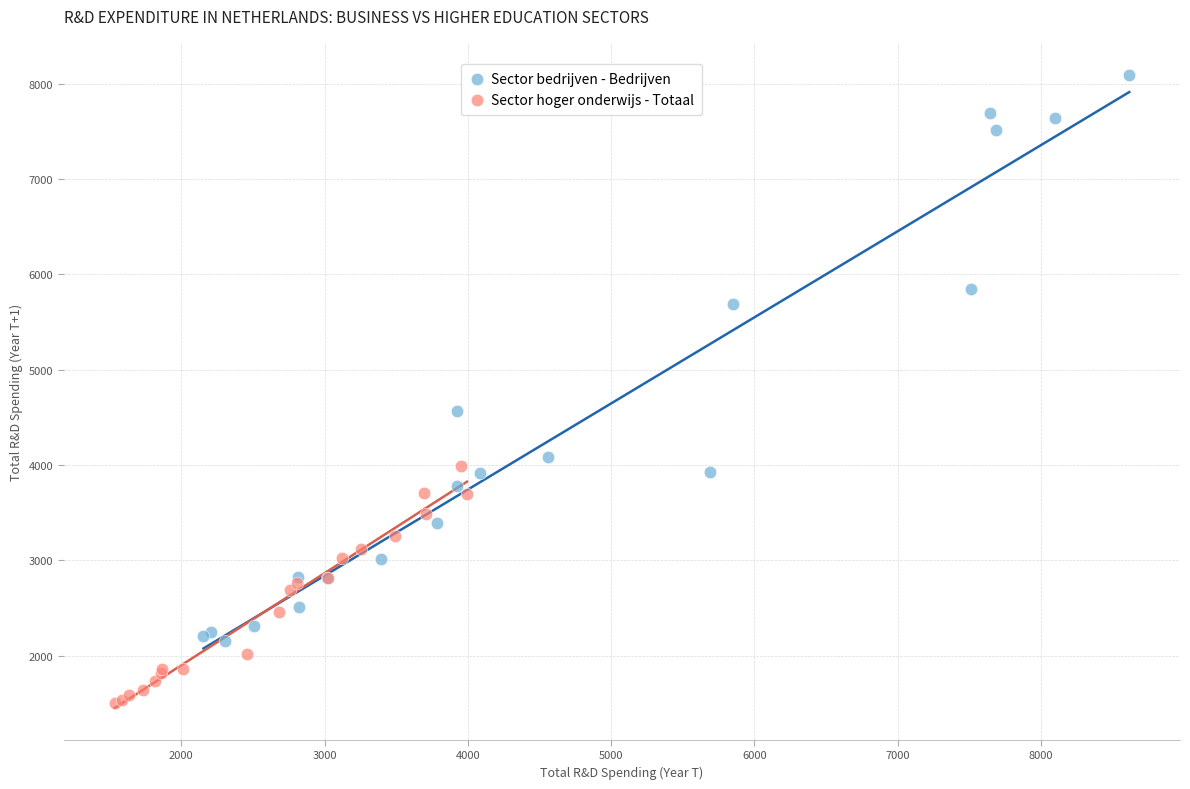

Which series has the widest spread of Y values?

Sector bedrijven - Bedrijven